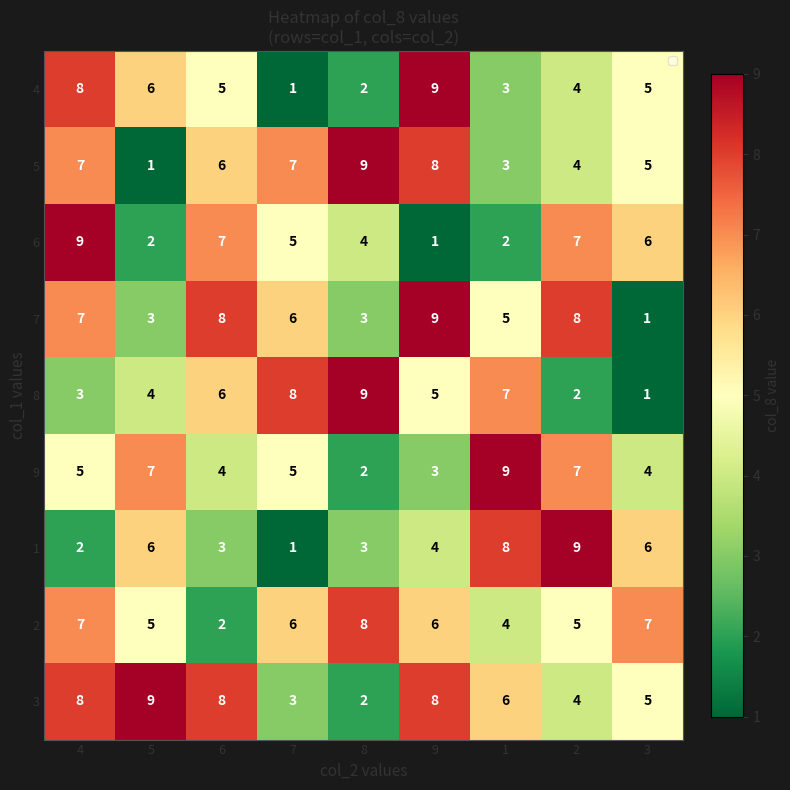

Is it true that 5 equals 6 at 8?

False